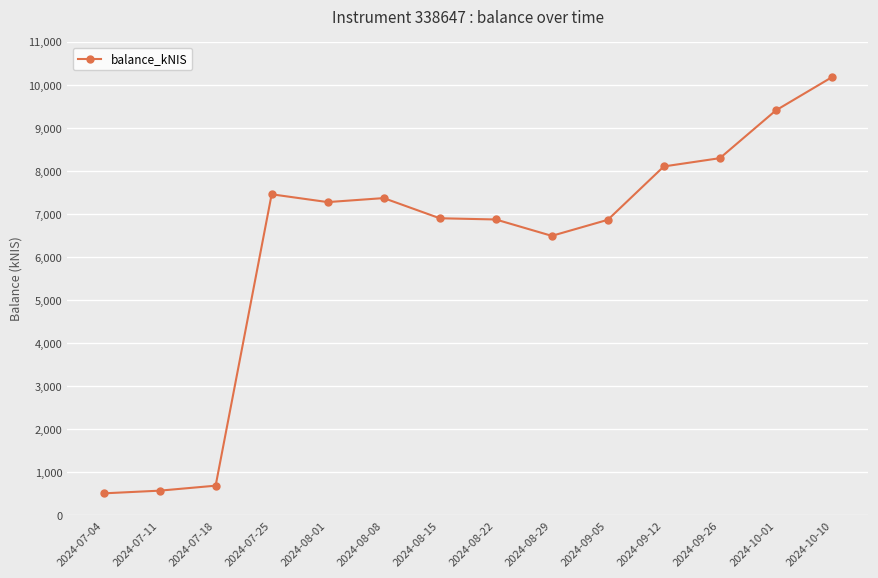

Count the number of categories in the chart.

14